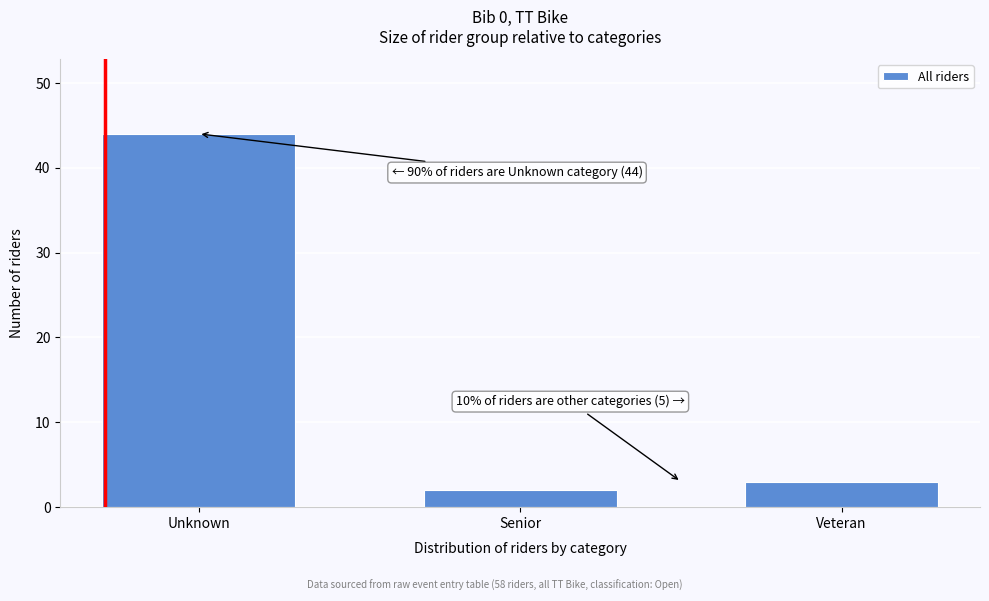

Reading right to left, list all the values displayed in this chart.

3	2	44